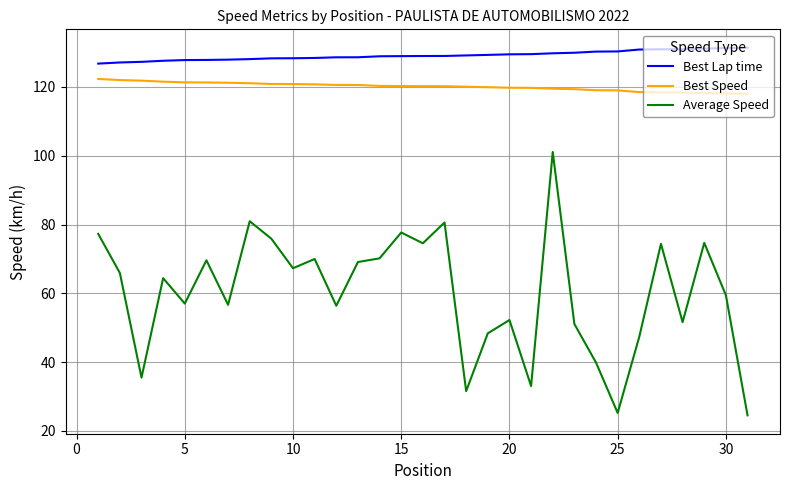

List the series in order of their peak value, highest first.

Best Lap time, Best Speed, Average Speed